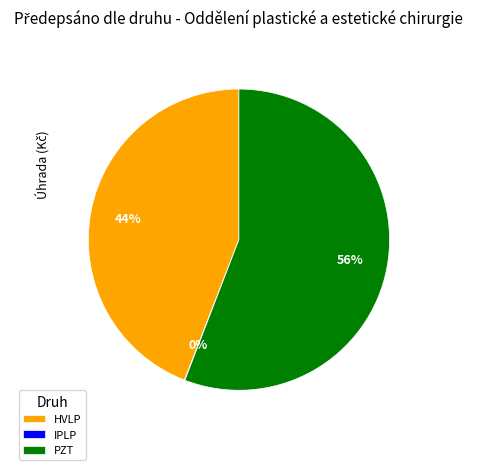

To the nearest percent, what portion does HVLP represent?

44%